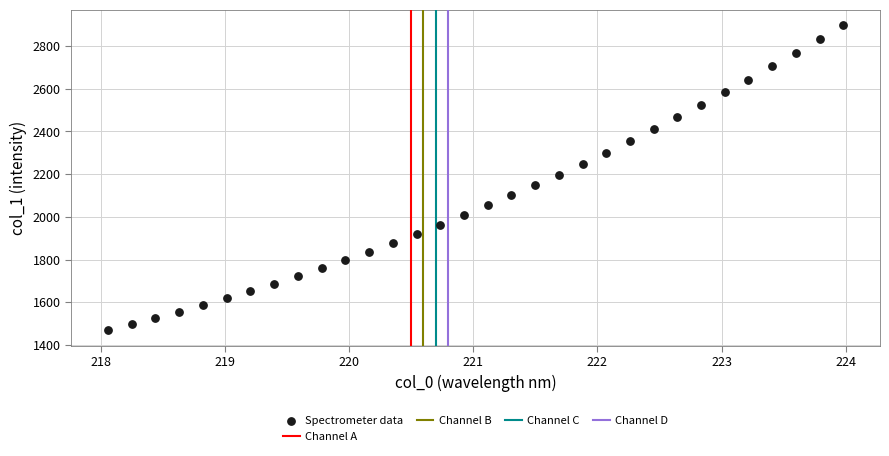

What is the range of Y values (max minus min)?

1429.5